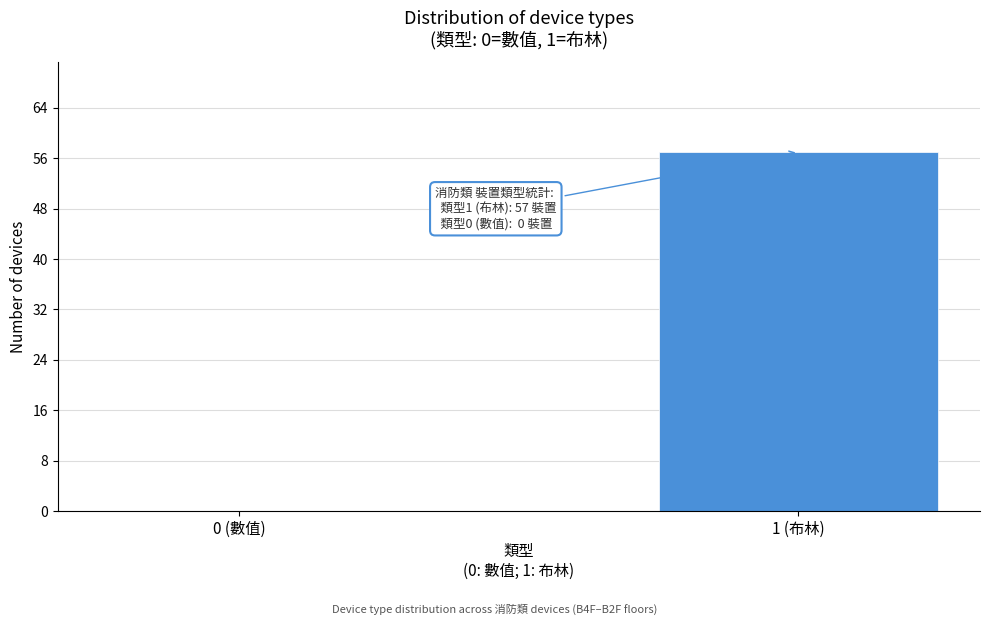

Reading left to right, what are all the values shown in this chart?

0 (數值)=0	1 (布林)=57